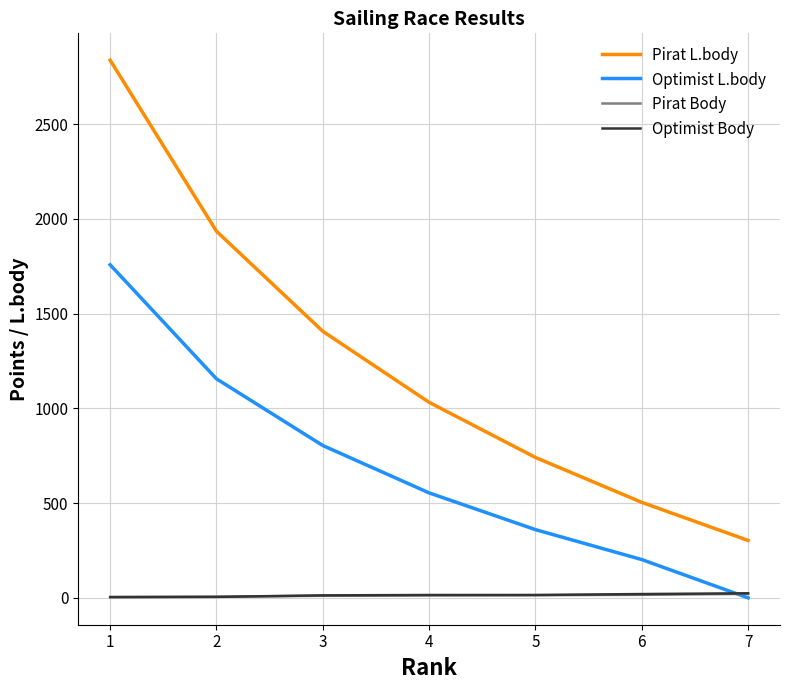

The value of Pirat L.body at 4 is 1681. True or false?

False